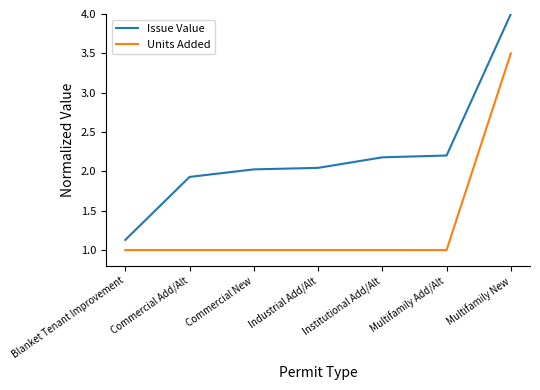

True or false: Issue Value and Units Added cross at least once.

False